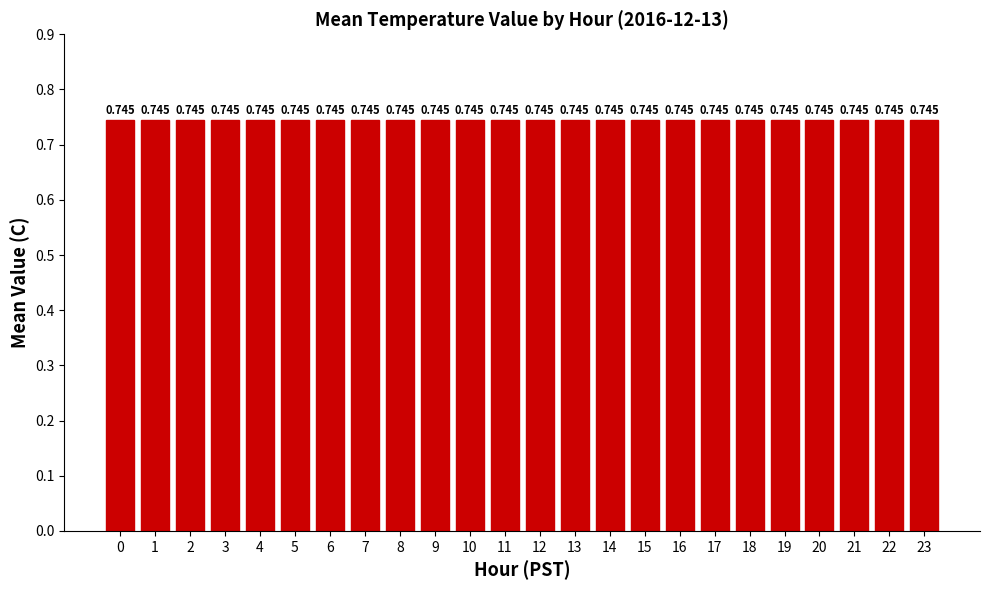

List the labels in order of value, smallest first.

0, 3, 6, 9, 12, 16, 19, 22, 2, 5, 7, 10, 13, 15, 17, 20, 23, 4, 8, 11, 14, 18, 21, 1